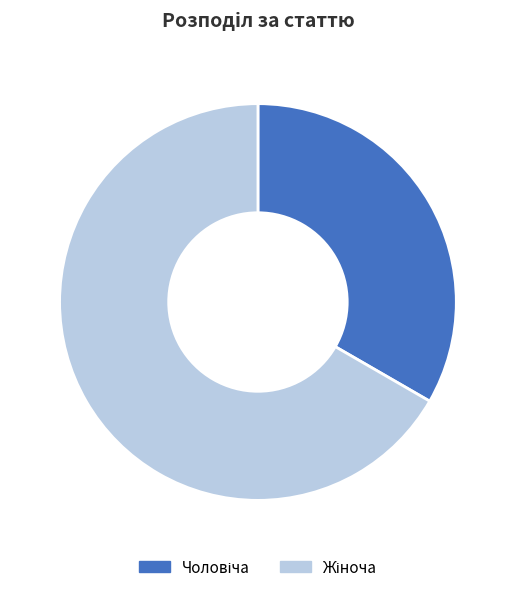

Is there any slice that represents more than half of the pie?

Yes